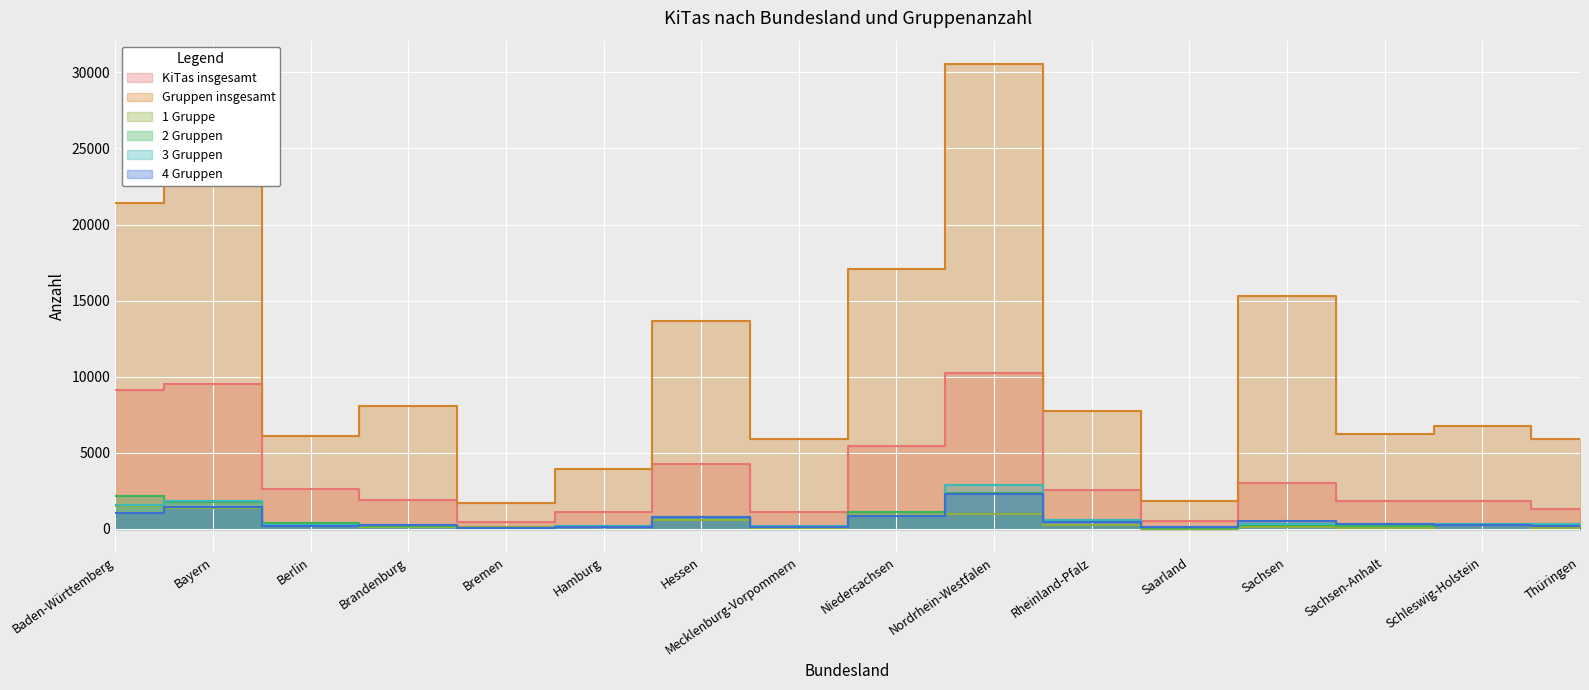

Which series ends up on top after the final intersection of 1 Gruppe and 4 Gruppen?

4 Gruppen